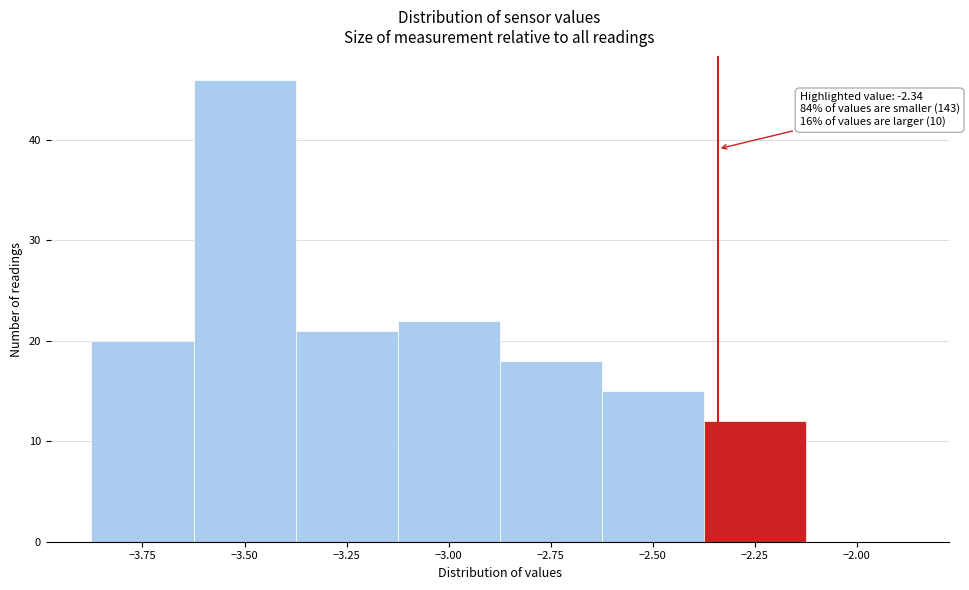

Over which range of the x-axis is the bar tallest?

-3.625 to -3.375